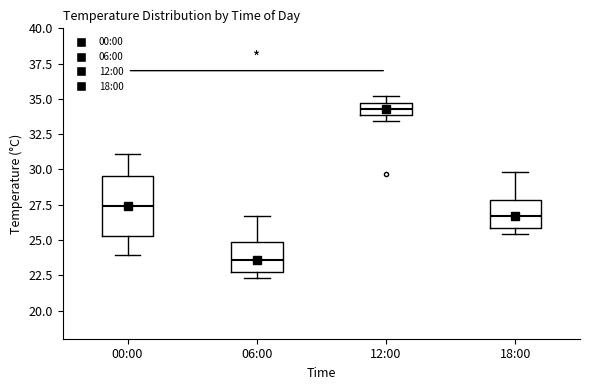

Where does the median line of the box for 18:00 sit on the y-axis? The values are not printed on the chart, so give them approximately, as read against the axis.

26.5